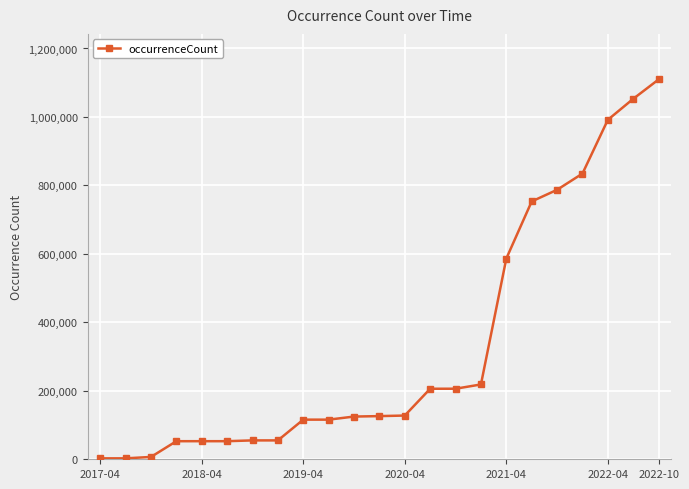

What is the greatest value displayed?

1109471